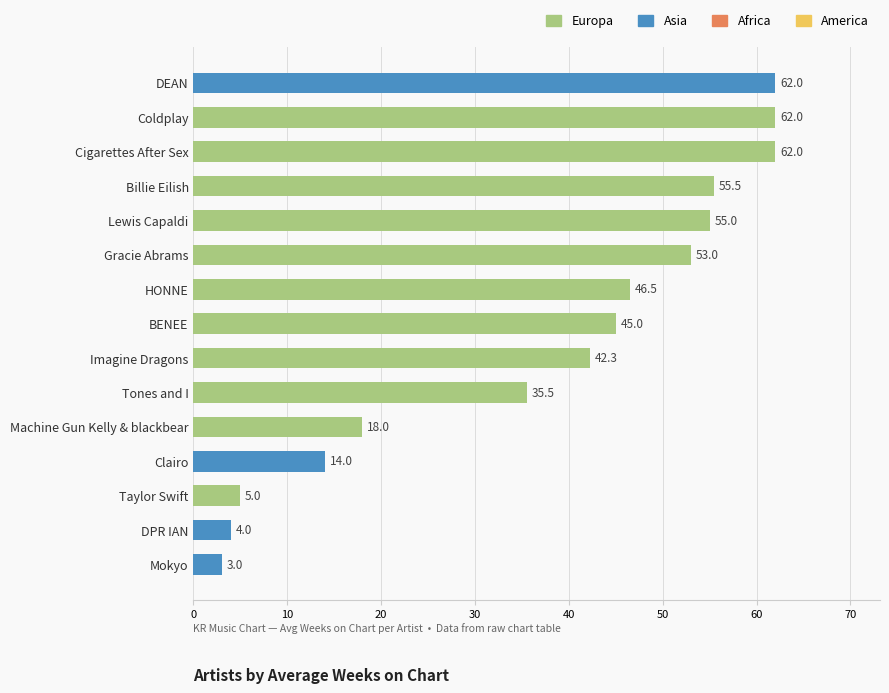

What is the minimum value shown in the chart?

3.0